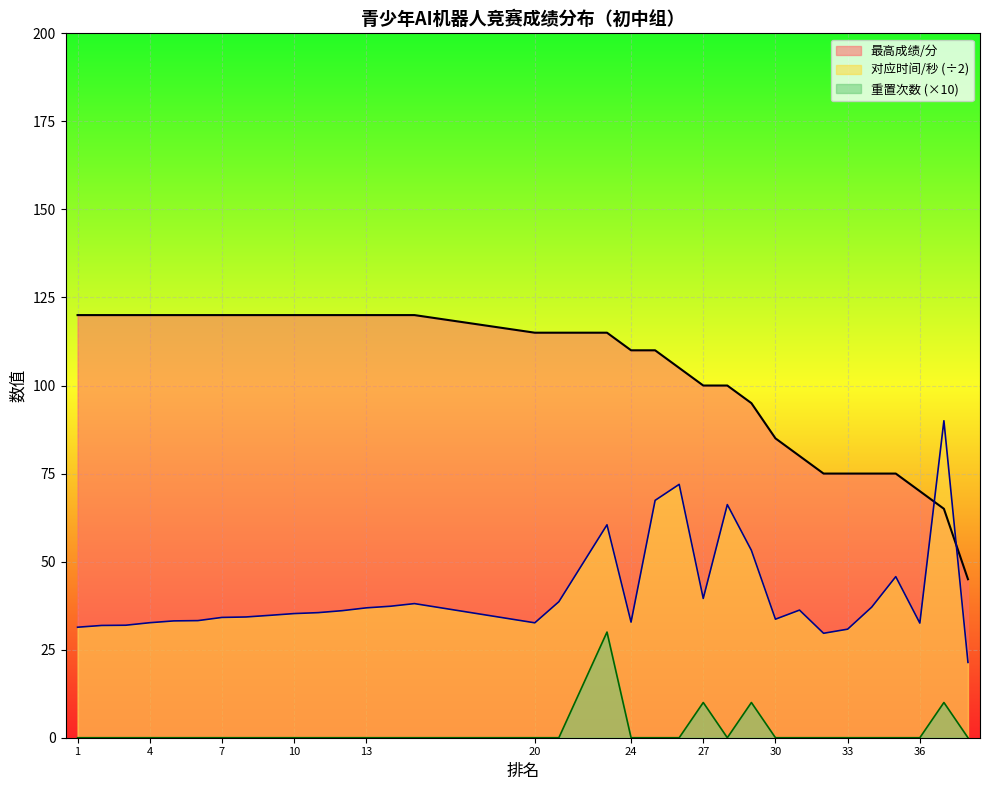

The 对应时间/秒 series shows 48.3 at 30. True or false?

False